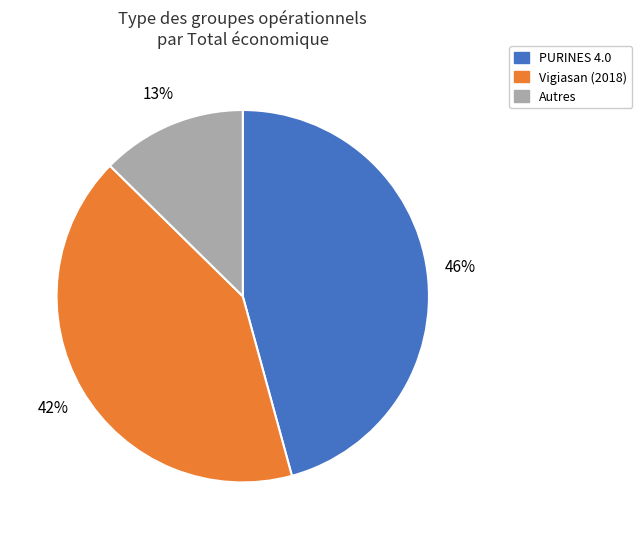

How many slices are in this pie chart?

3